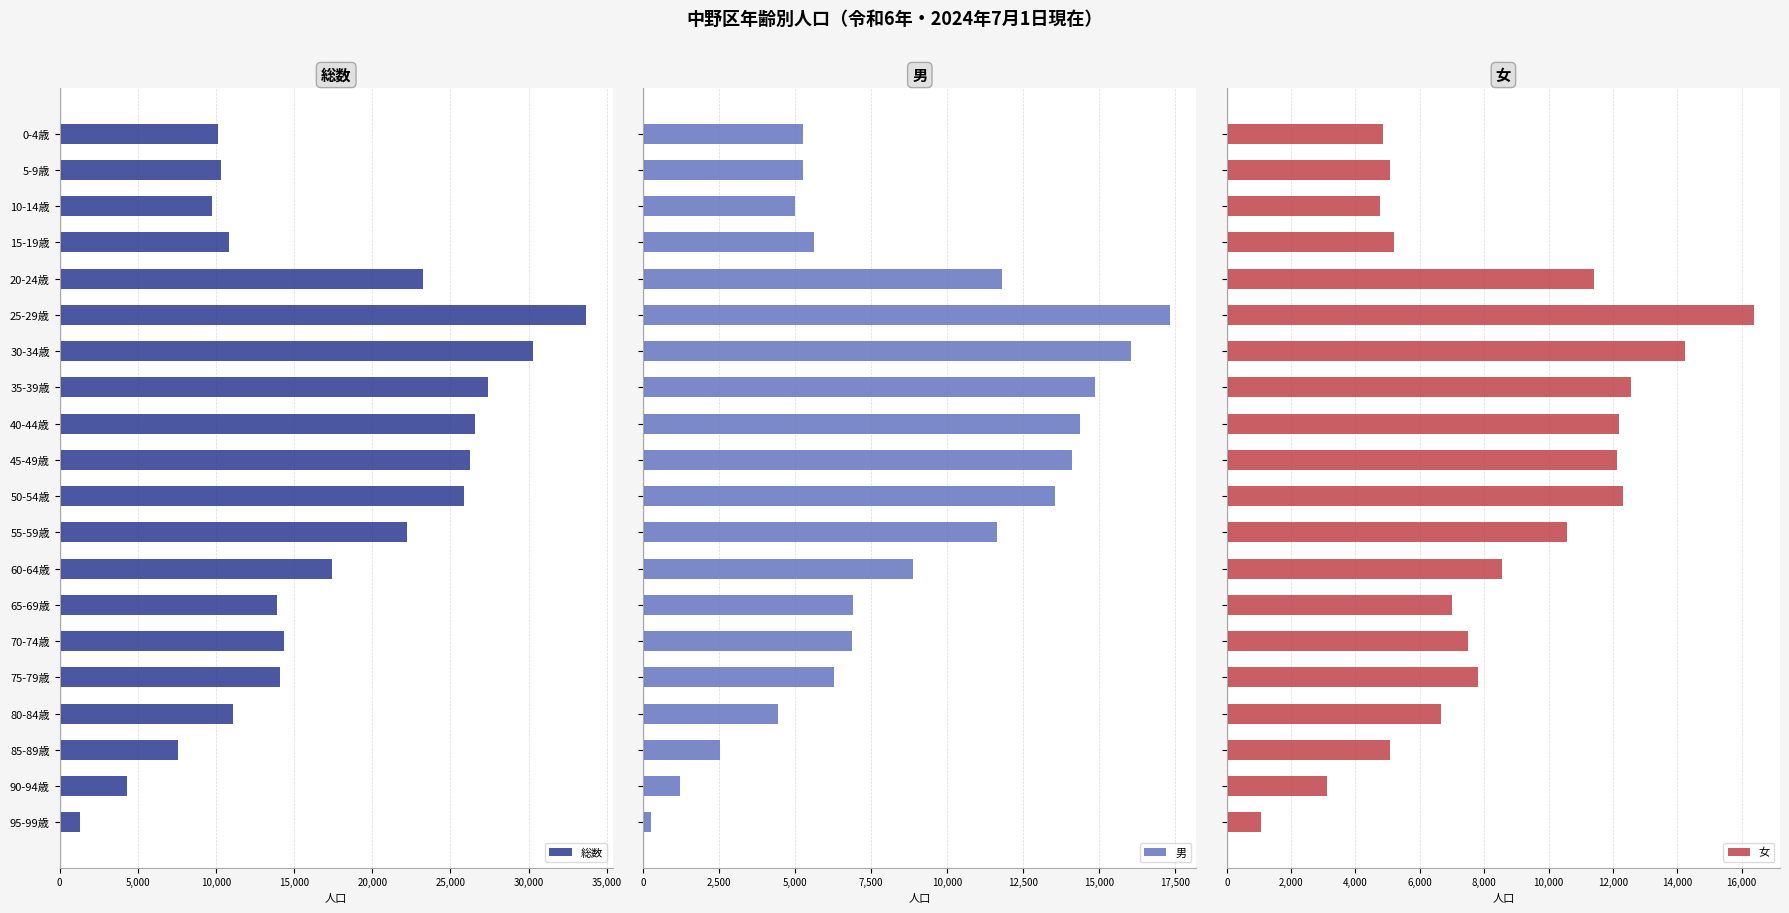

What is the difference between the 総数 values at 55-59歳 and 40-44歳?

4370